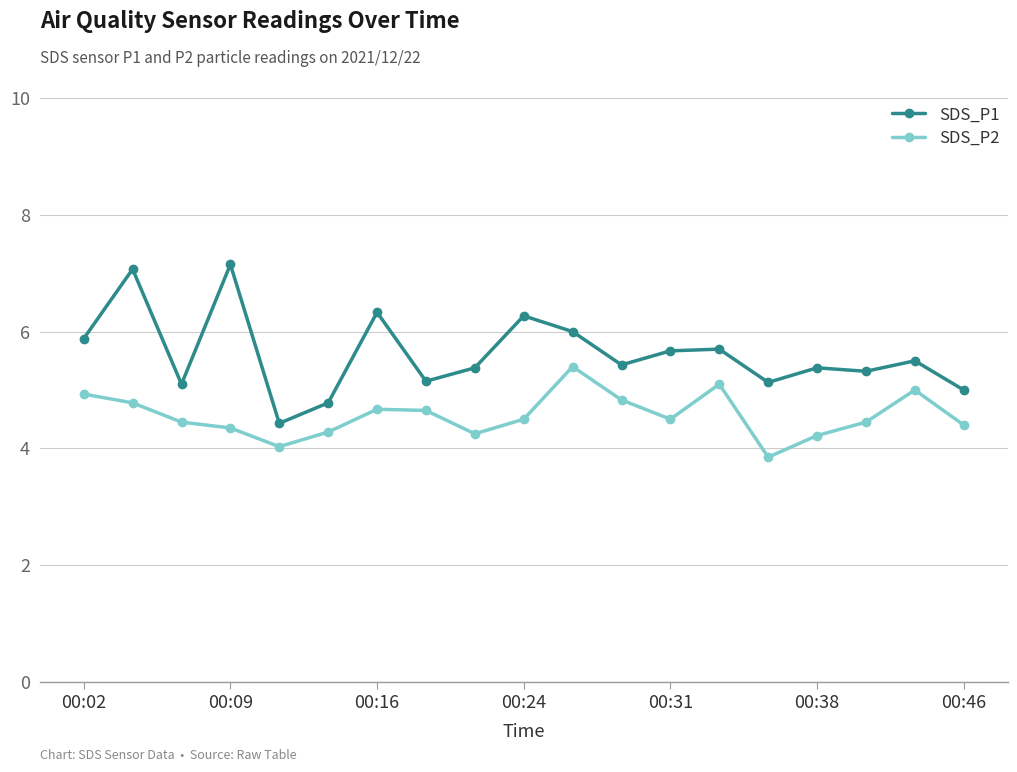

Which series has the largest total across all categories?

SDS_P1